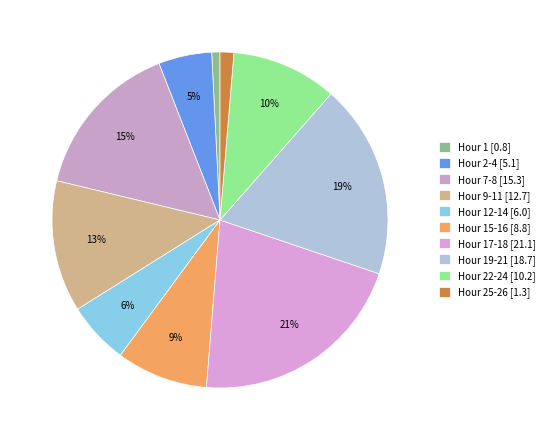

How many slices are in this pie chart?

10